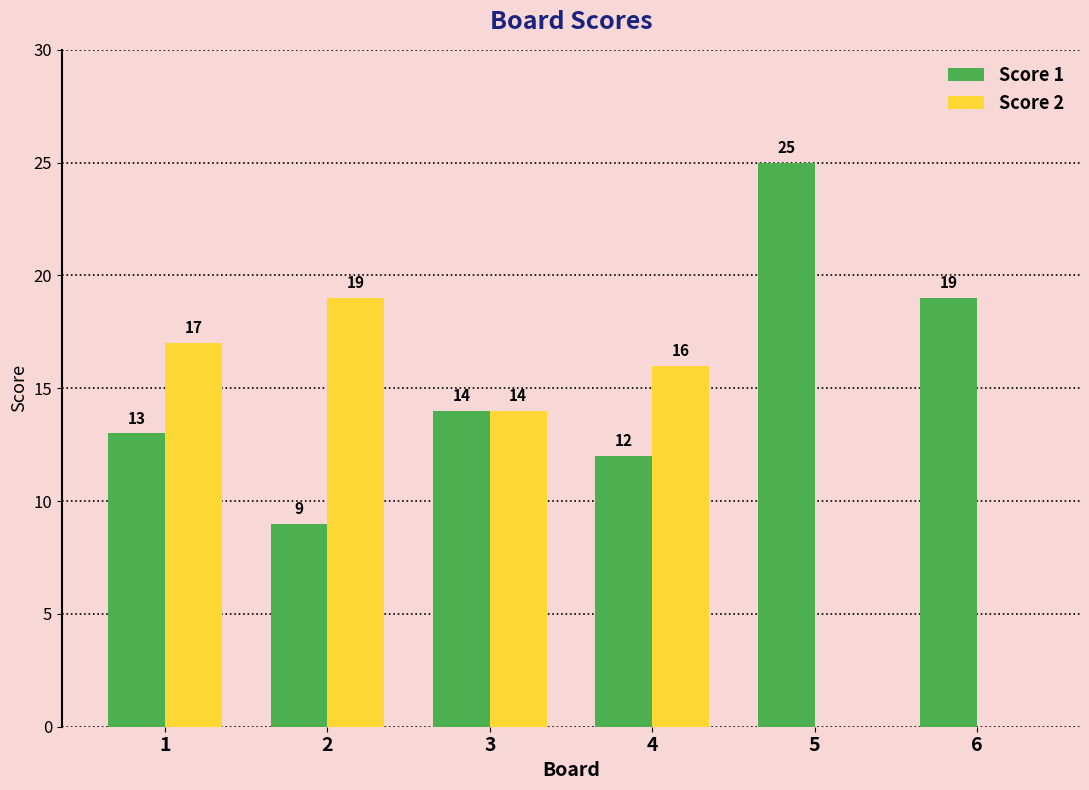

What are all the series names shown in the legend?

Score 1, Score 2